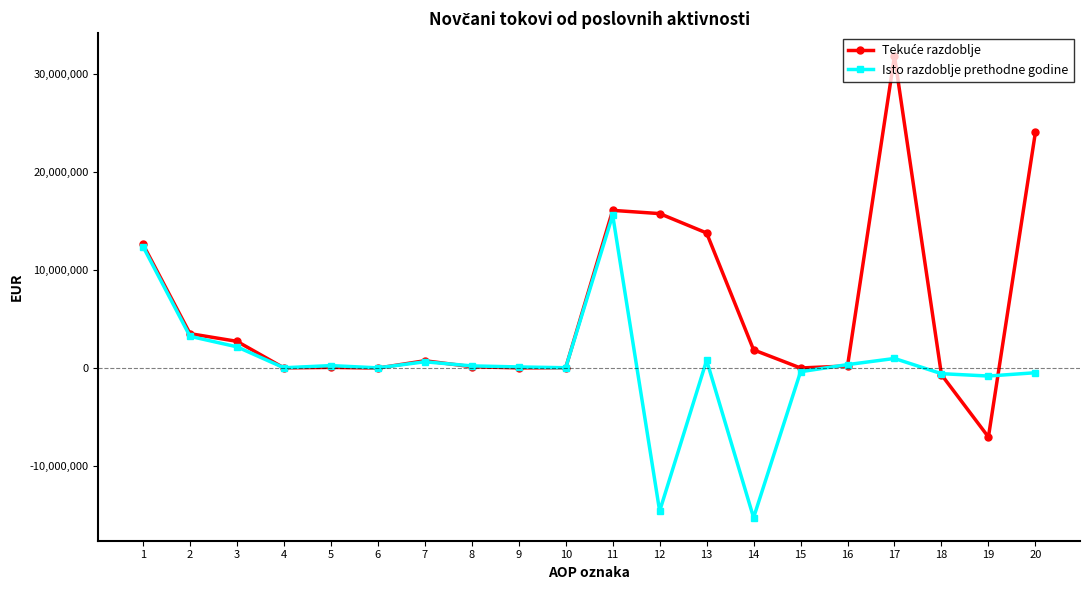

The value of Isto razdoblje prethodne godine at 2 is 3204809. True or false?

True